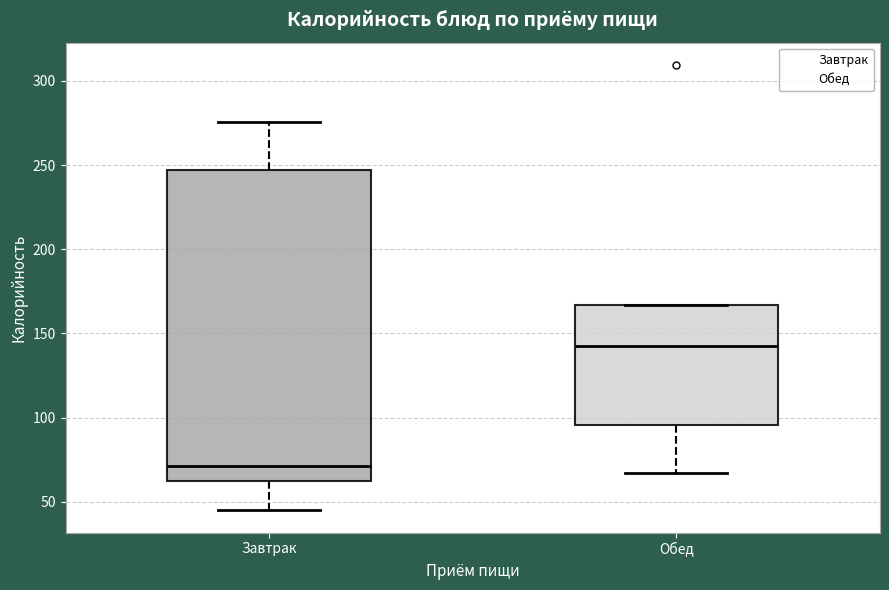

Reading left to right, transcribe this box plot: for each box, give where its median line is, the range the box spans, and where its two whiskers end, as read against the y-axis. The values are not printed on the chart, so give them approximately, as read against the axis.

Завтрак: median 70, box 65 to 245, whiskers 45 to 275
Обед: median 140, box 95 to 165, whiskers 65 to 165